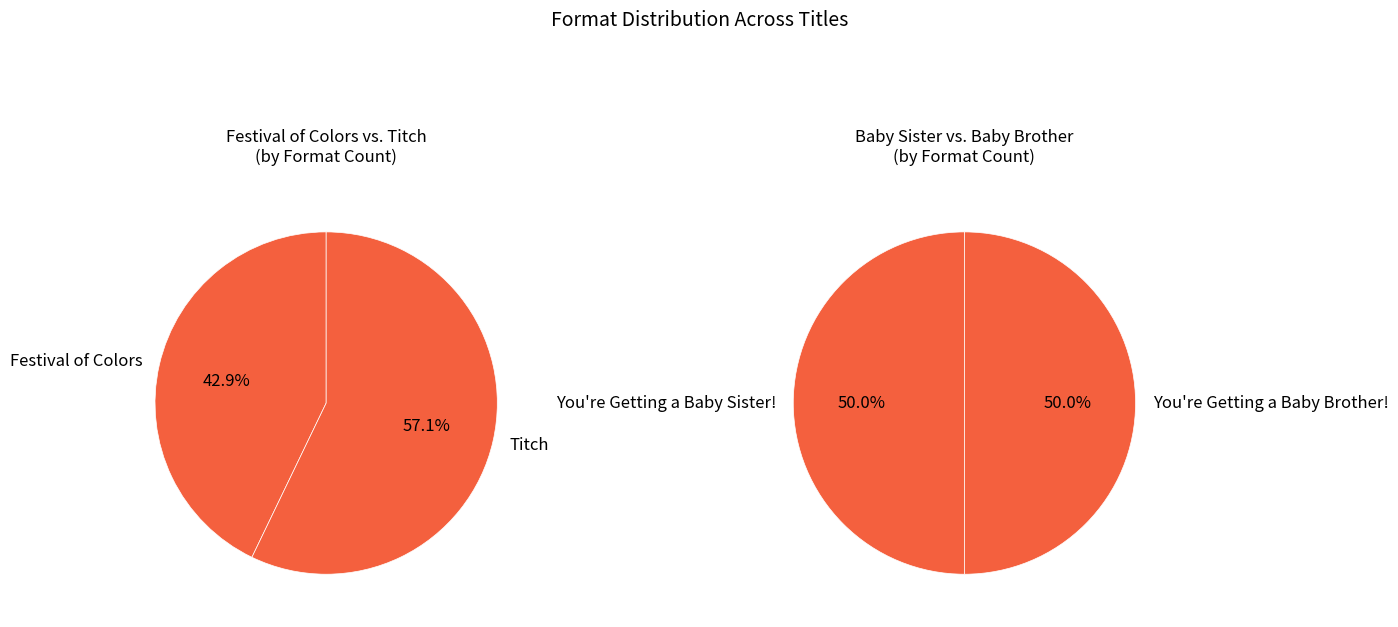

How many slices are in this pie chart?

4